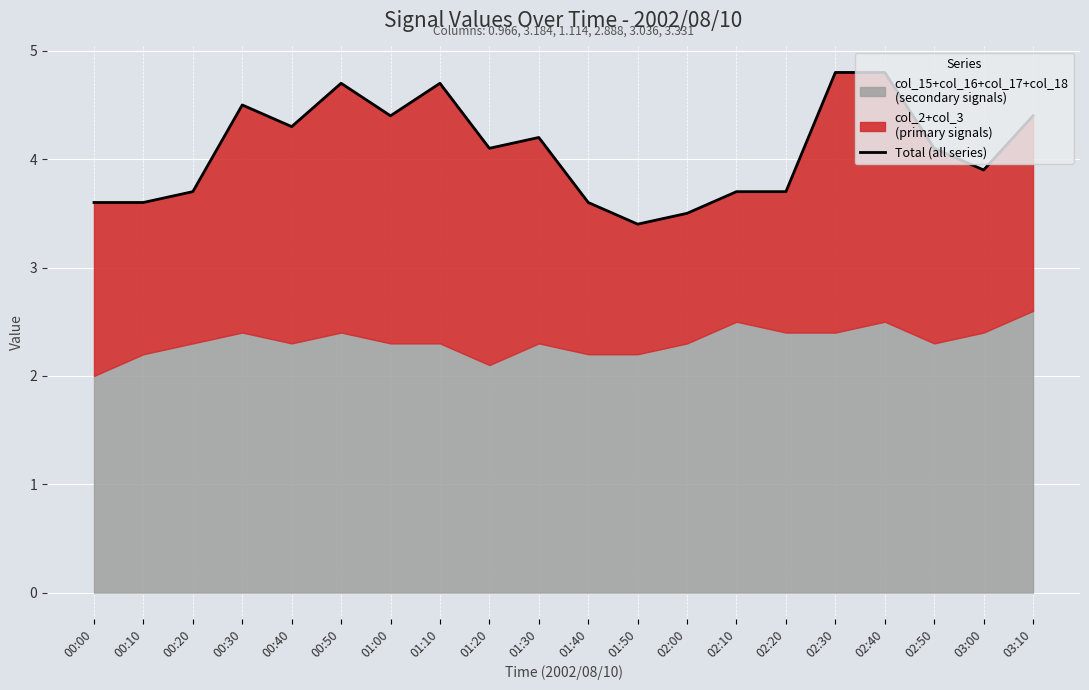

Approximately how many times larger is the value at 01:10 compared to 00:00?

1.3